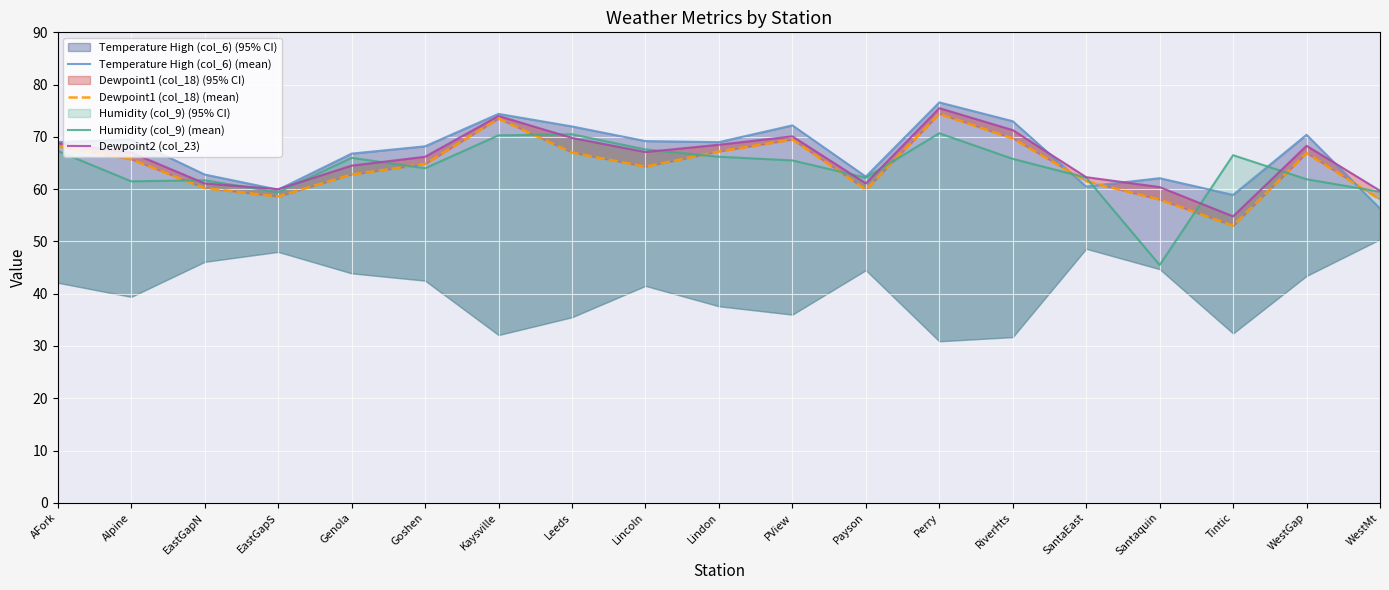

At which label does Dewpoint1 (col_18) (mean) reach its peak?

Perry